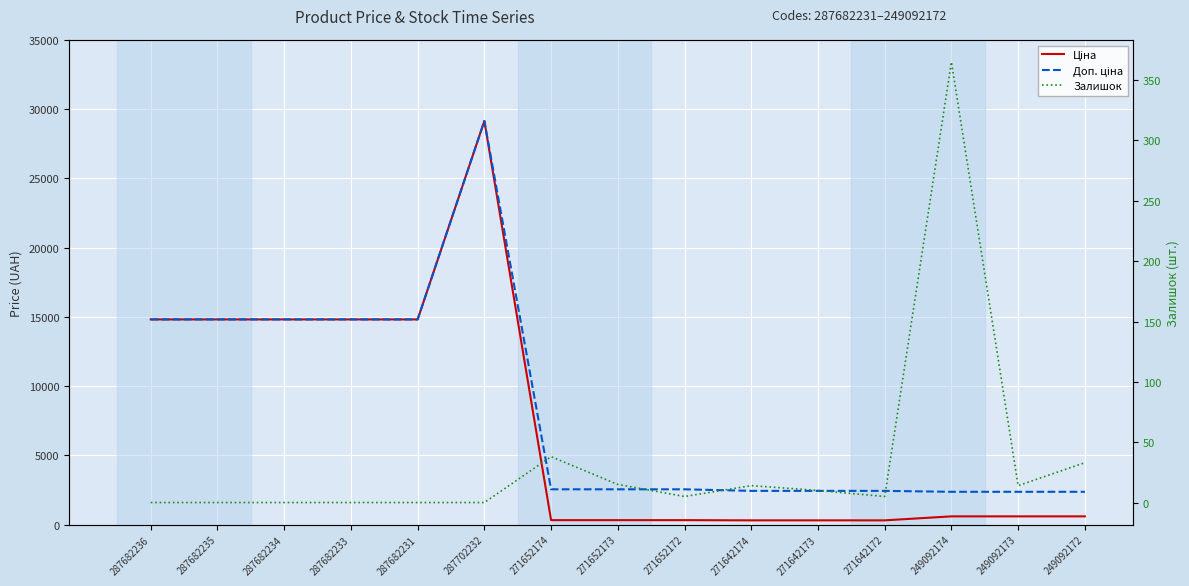

What position from the left is 287682235?

2